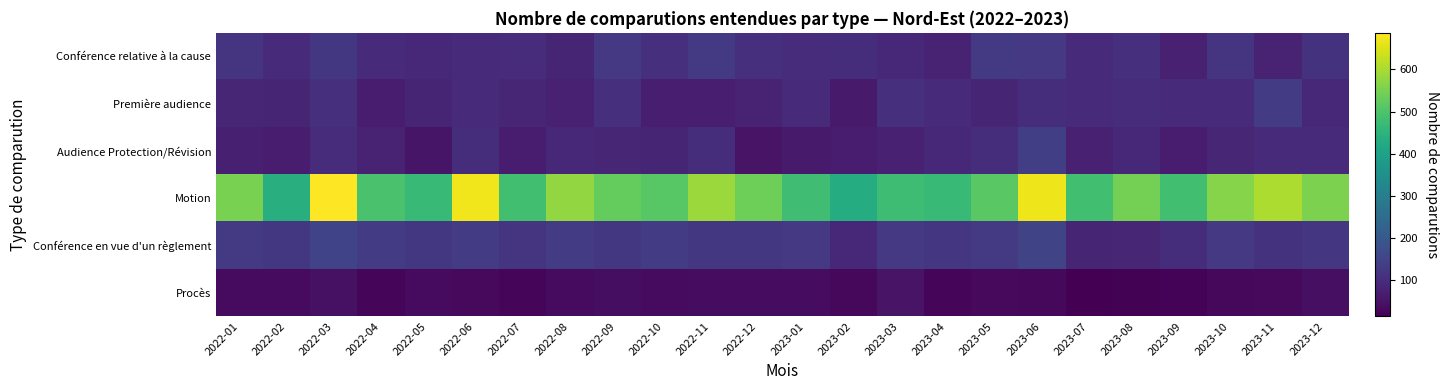

What is the spread (max minus min) of values at 2023-04?

442